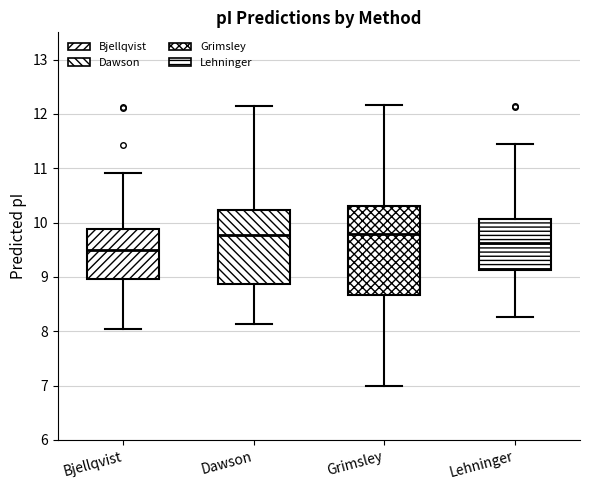

Where does the upper whisker of the box for Lehninger end on the y-axis? The values are not printed on the chart, so give them approximately, as read against the axis.

11.4